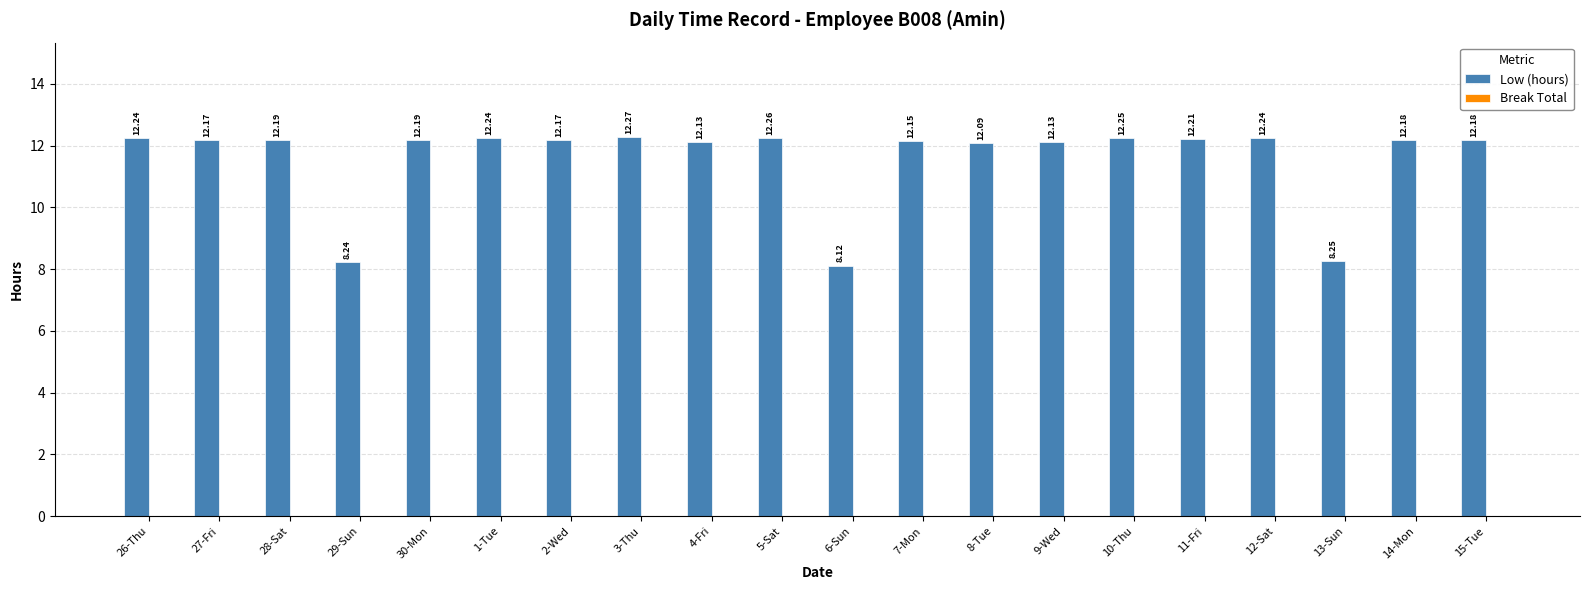

Approximately how many times larger is the value at 5-Sat compared to 9-Wed?

1.0